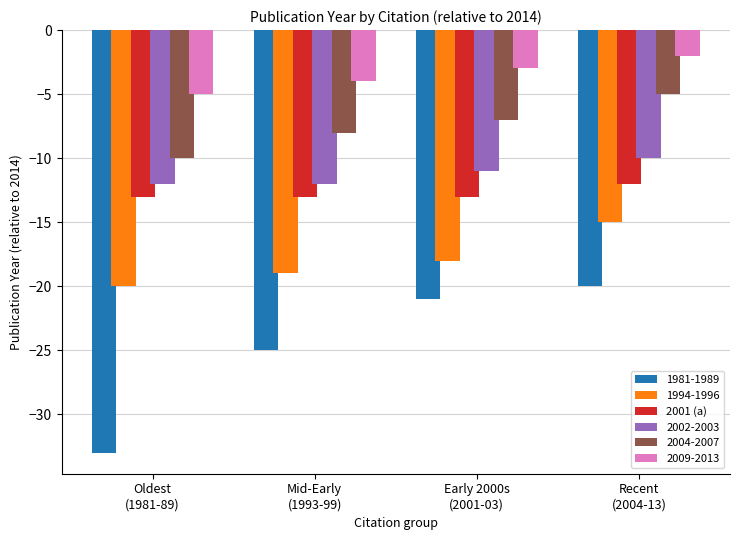

What is the sum of all 1994-1996 values?

-72